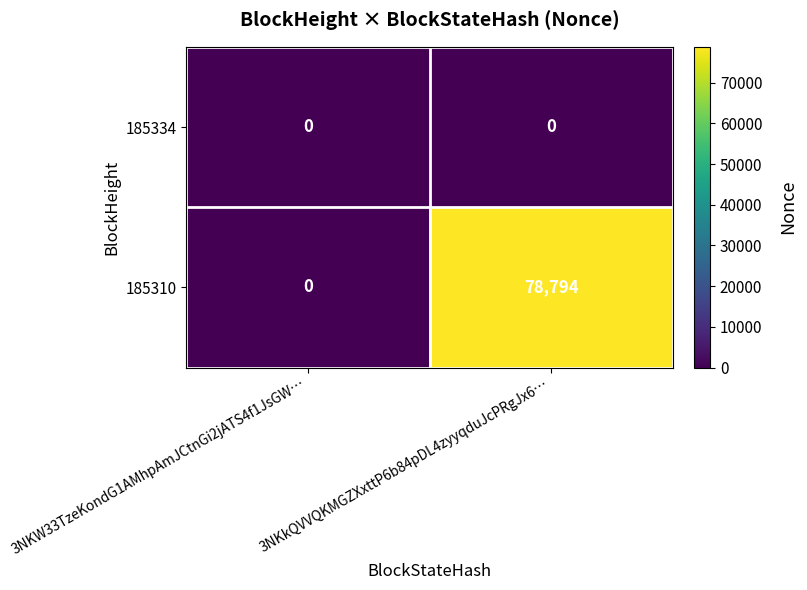

List the series in order of their peak value, highest first.

185310, 185334